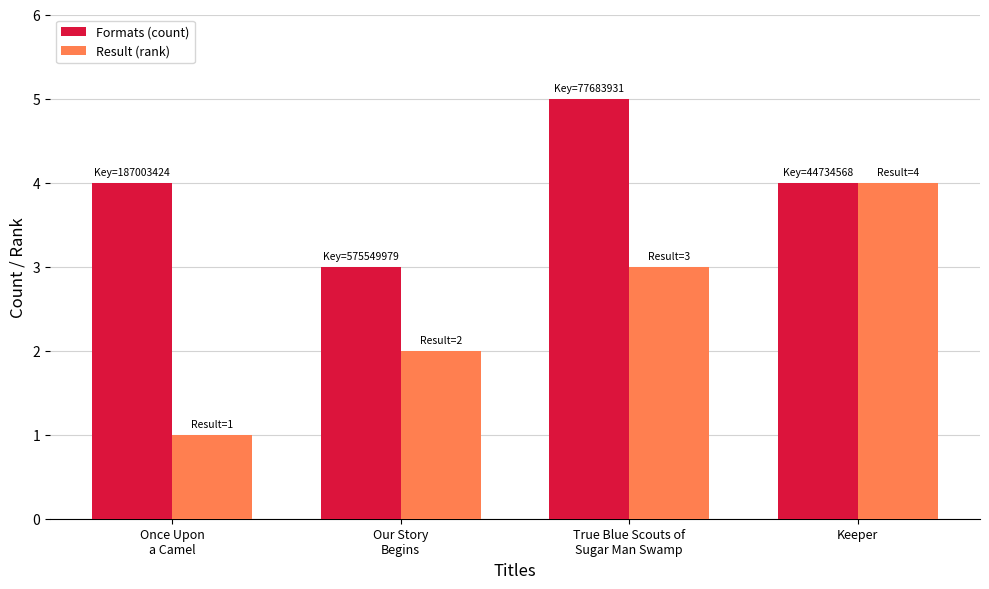

Which series has the largest total across all categories?

Formats (count)